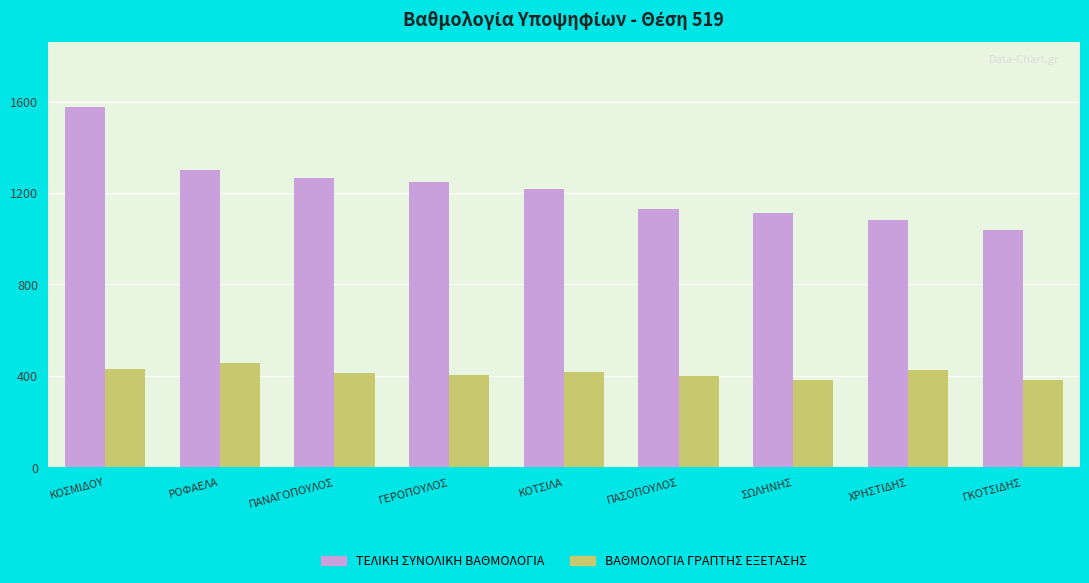

How many series are shown in this chart?

2